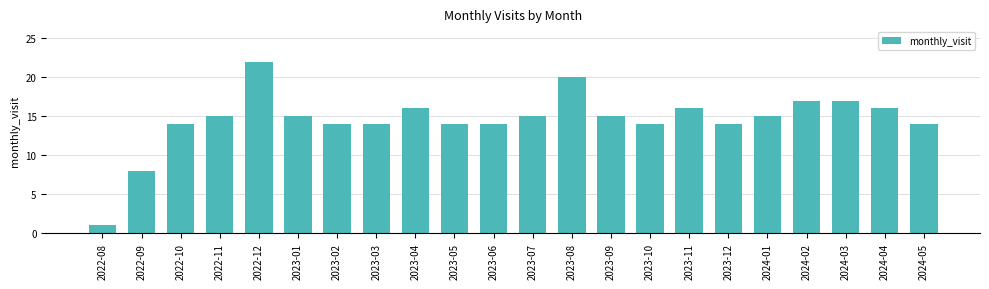

Count the number of categories in the chart.

22